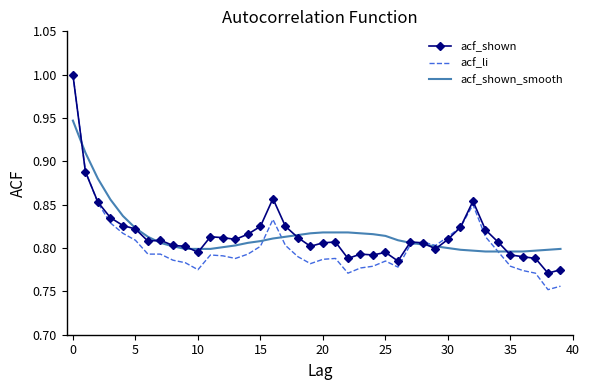

What is the greatest value displayed?

1.0